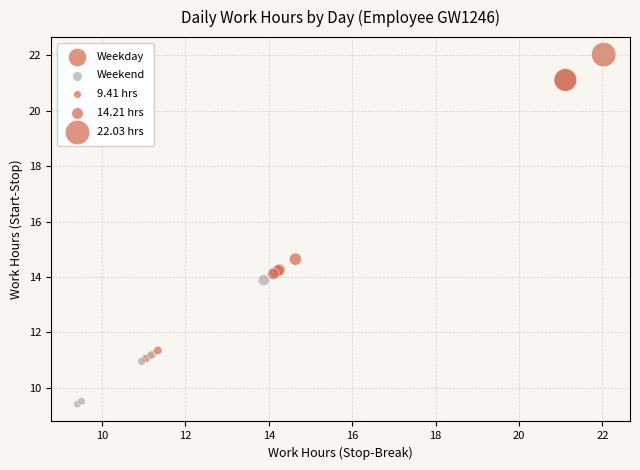

Which series reaches the maximum Y coordinate?

Weekday